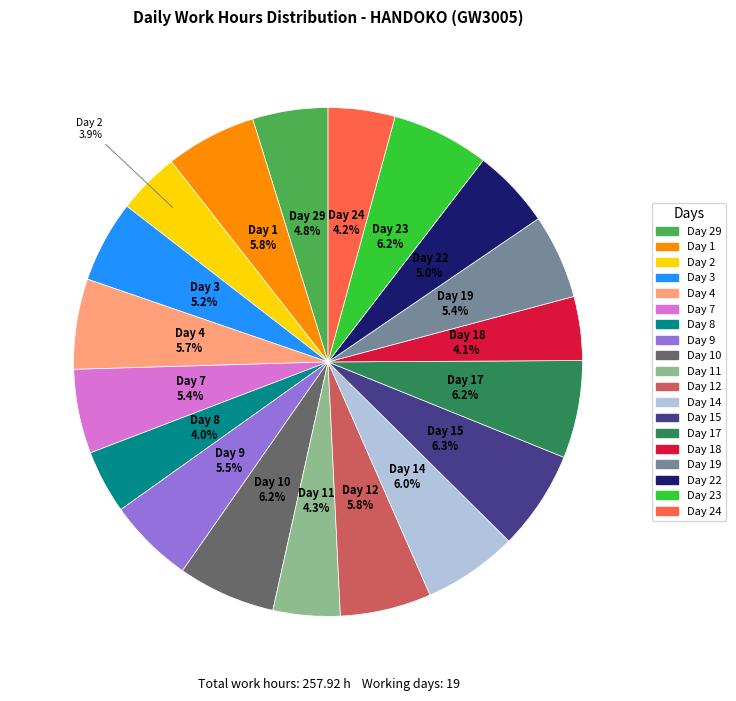

Is there any slice that represents more than half of the pie?

No